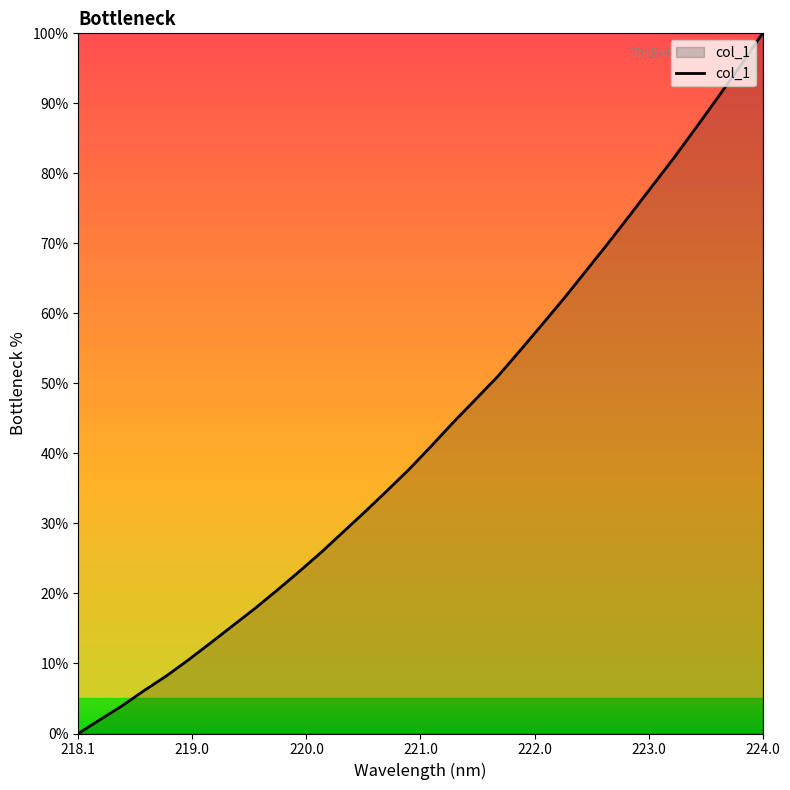

What is the difference between the maximum and minimum values?

100.0